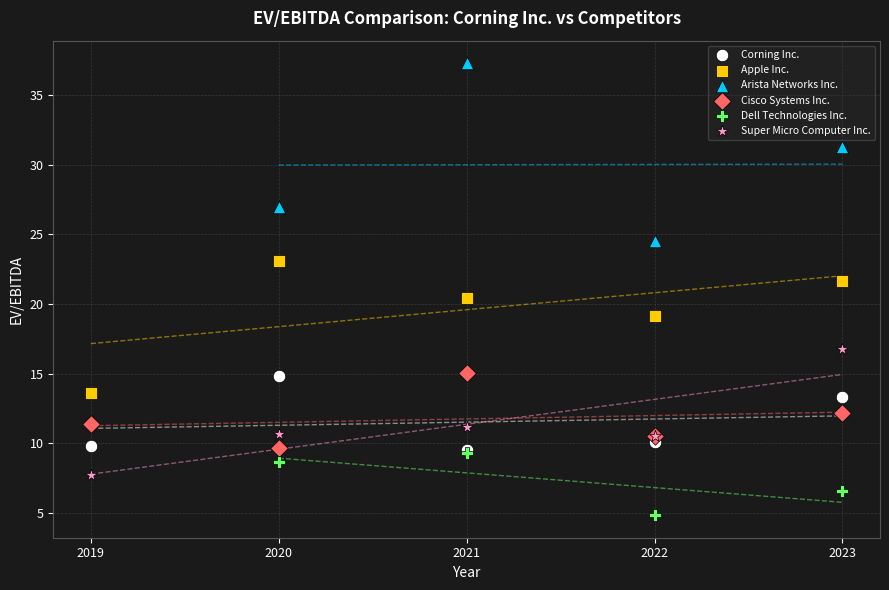

Which series has the widest spread of Y values?

Arista Networks Inc.